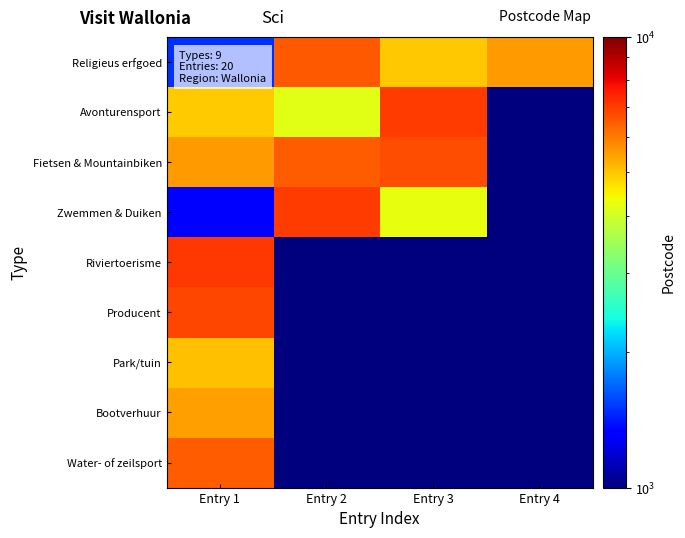

What is the spread (max minus min) of values at Entry 1?

5770